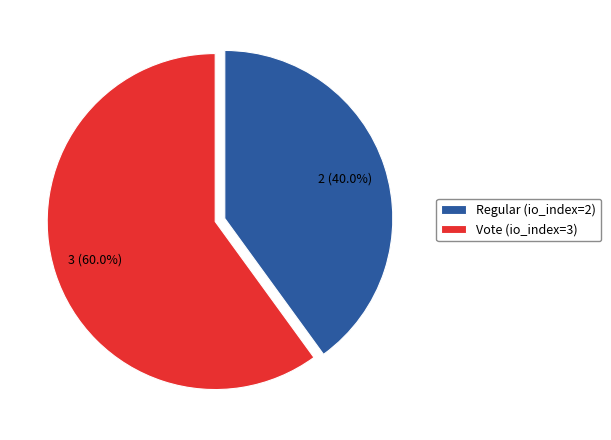

What percentage is the Vote (io_index=3) slice, to the nearest percent?

60%